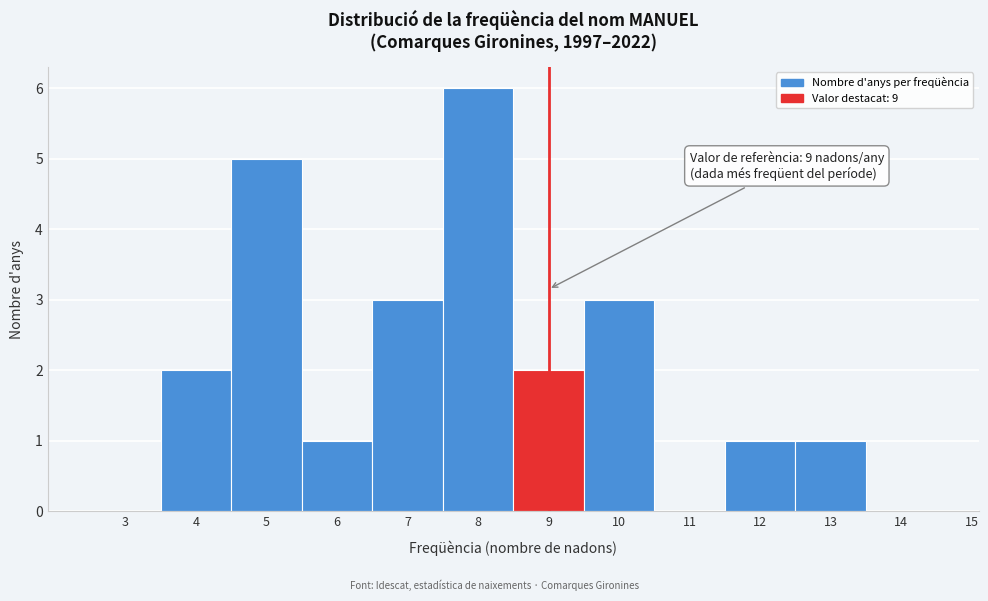

Reading left to right, extract all data points from this chart.

3=0	4=2	5=5	6=1	7=3	8=6	9=2	10=3	11=0	12=1	13=1	14=0